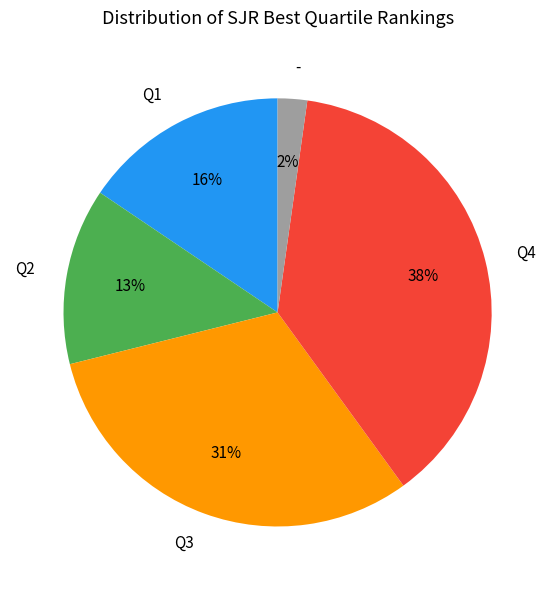

To the nearest percent, what is the average slice percentage?

20%